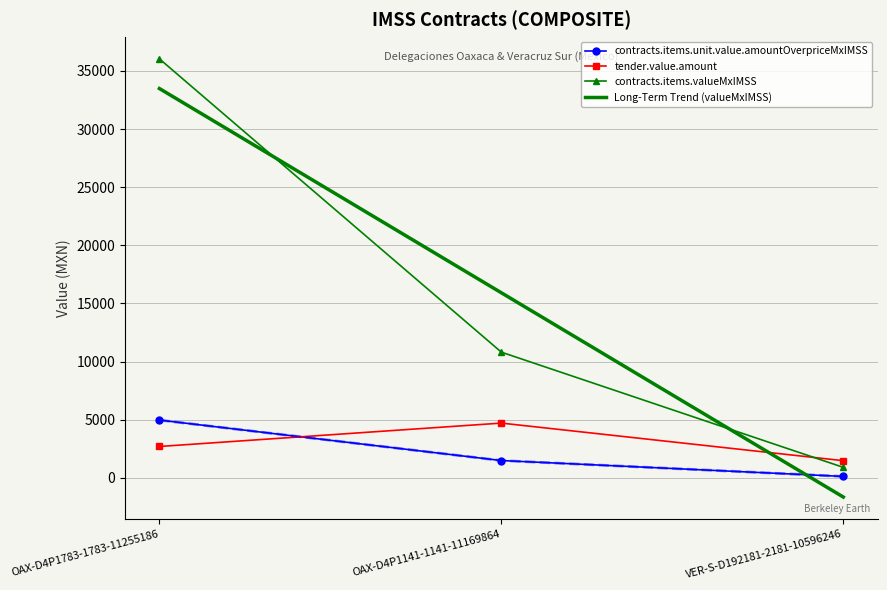

Which label corresponds to the smallest value in the chart?

VER-S-D192181-2181-10596246